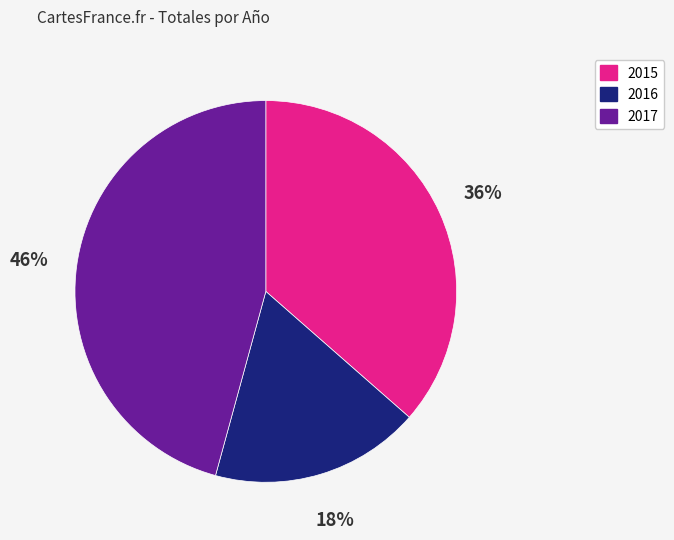

Is there any slice that represents more than half of the pie?

No